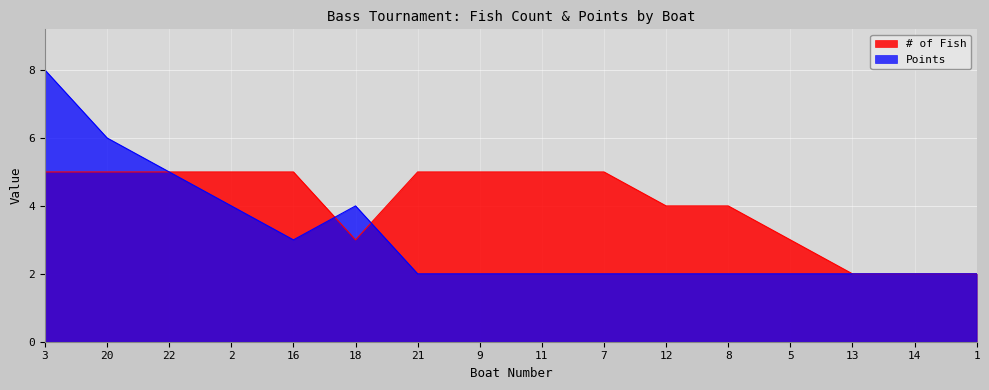

Rank the series at 7 from highest to lowest value.

# of Fish, Points